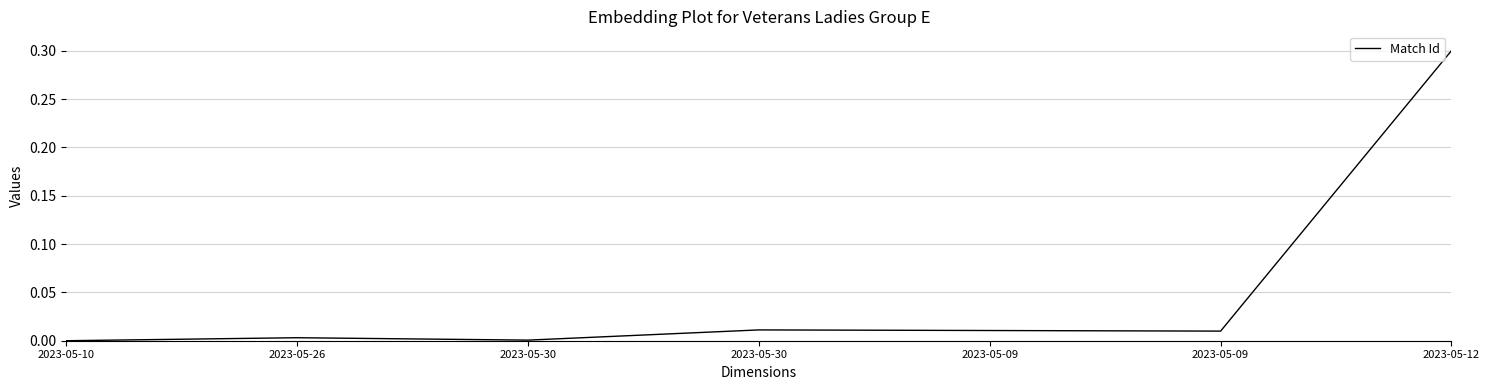

True or false: the data has more than 2 interior local peaks.

False